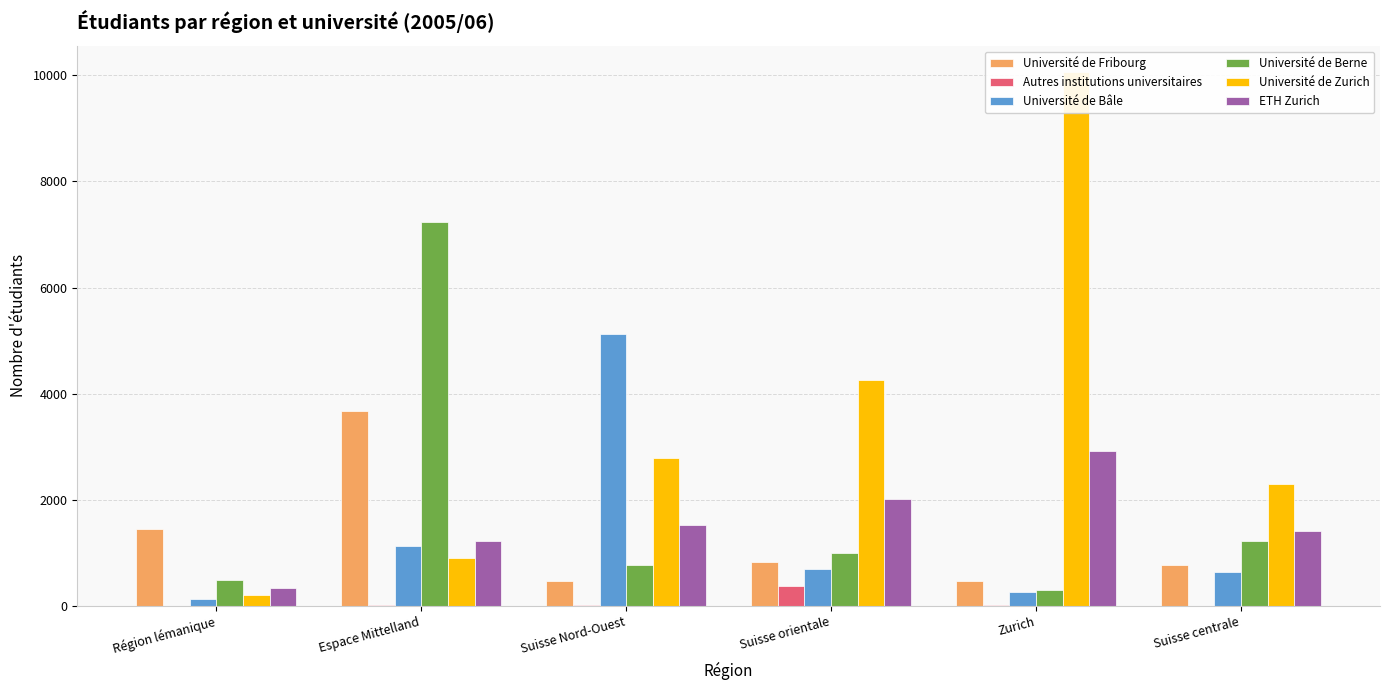

What are all the series names shown in the legend?

Université de Fribourg, Autres institutions universitaires, Université de Bâle, Université de Berne, Université de Zurich, ETH Zurich